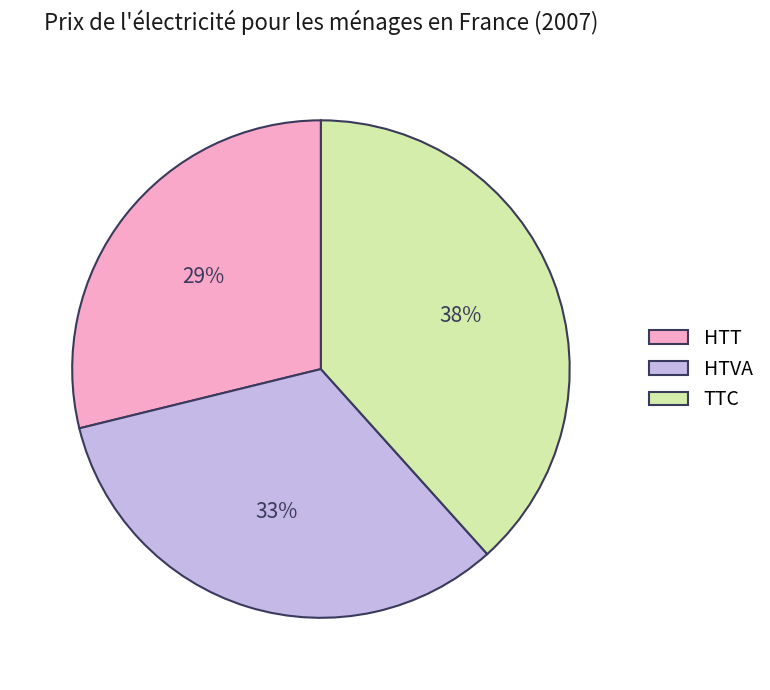

Count the number of slices in the pie.

3